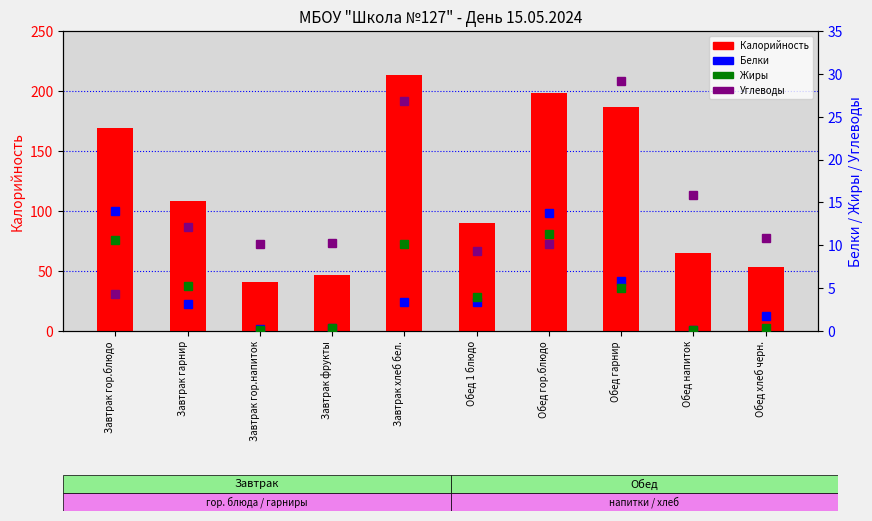

What is the approximate value of Белки at Обед напиток?

0.1